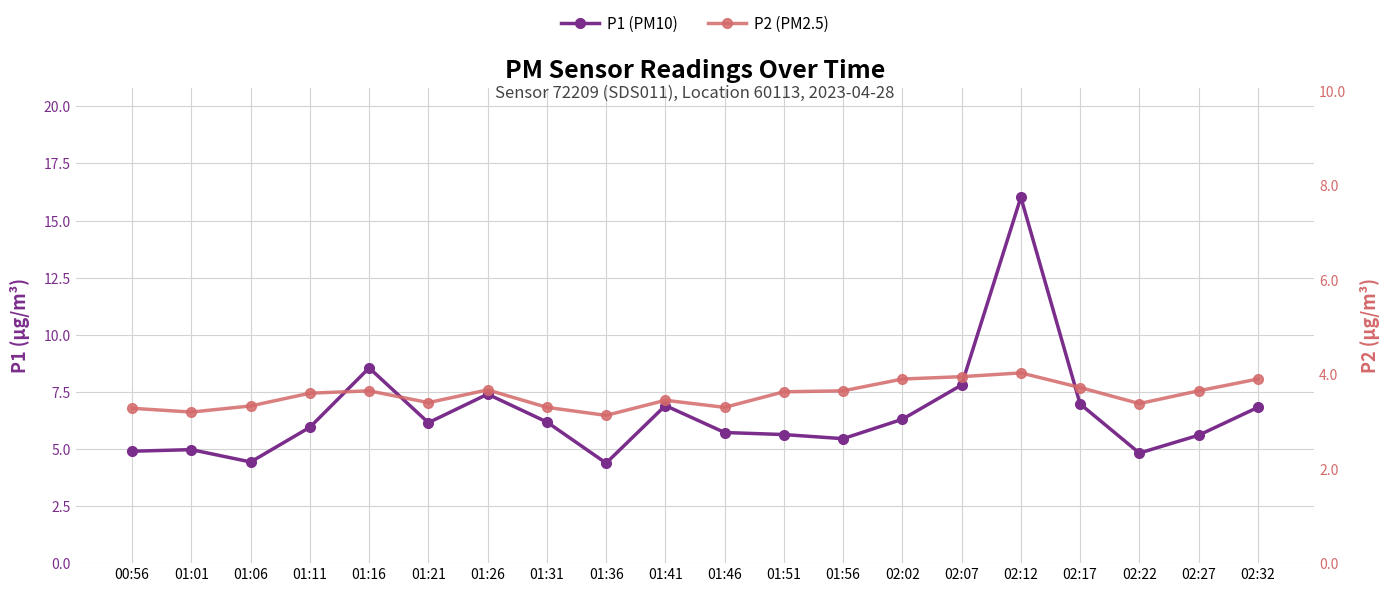

Reading right to left, transcribe all the data shown in this chart.

P1 (PM10): 6.8	5.6	4.8	7.0	16.0	7.8	6.3	5.5	5.6	5.7	6.9	4.4	6.2	7.4	6.2	8.6	6.0	4.4	5.0	4.9
P2 (PM2.5): 3.9	3.6	3.4	3.7	4.0	4.0	3.9	3.6	3.6	3.3	3.5	3.1	3.3	3.7	3.4	3.6	3.6	3.3	3.2	3.3